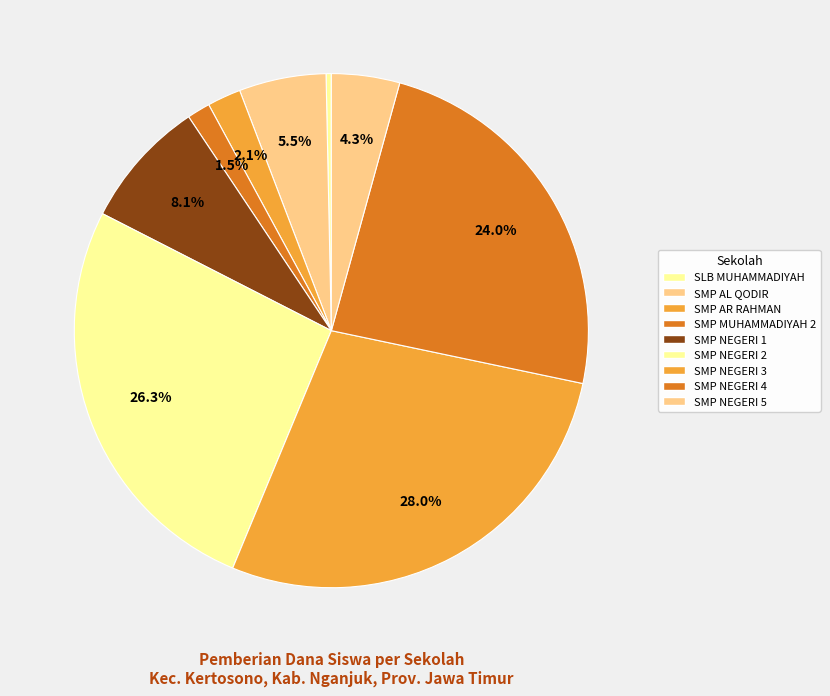

Which slice is the smallest?

SLB MUHAMMADIYAH KERTOSONO